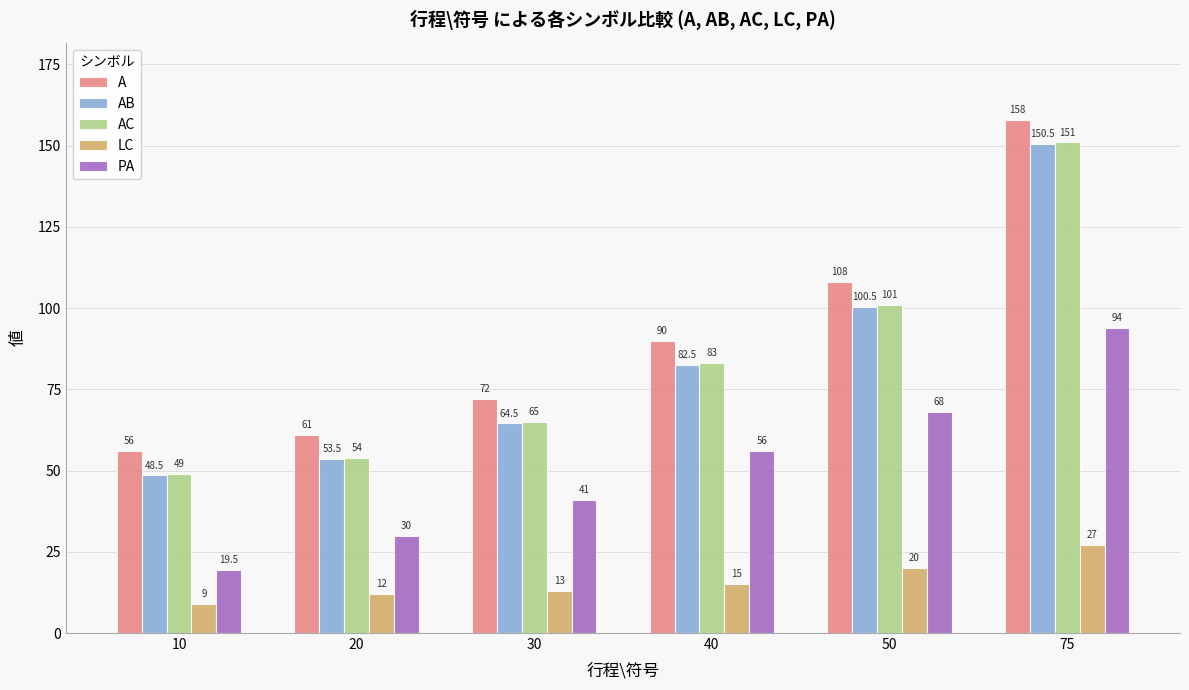

What is the smallest value displayed?

9.0